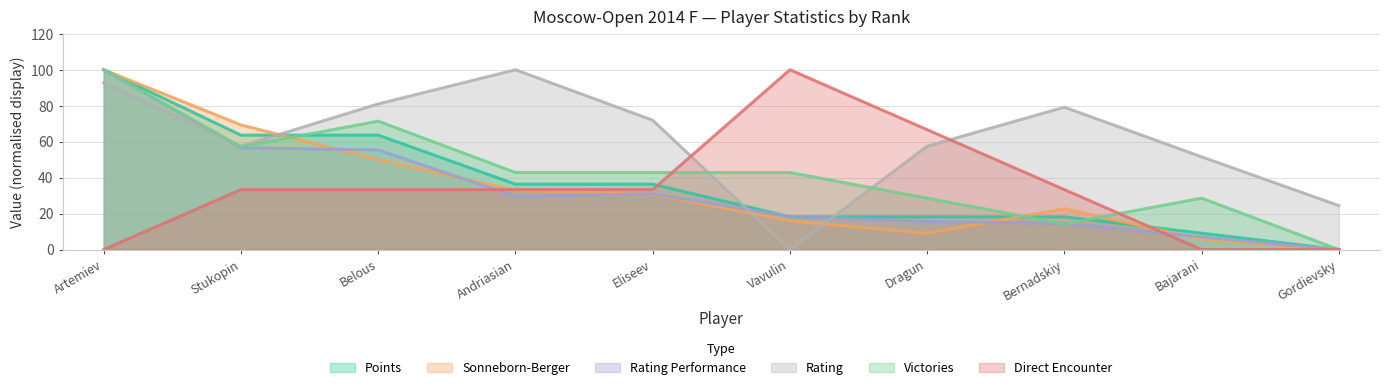

At which category is the sum across all series the highest?

Artemiev